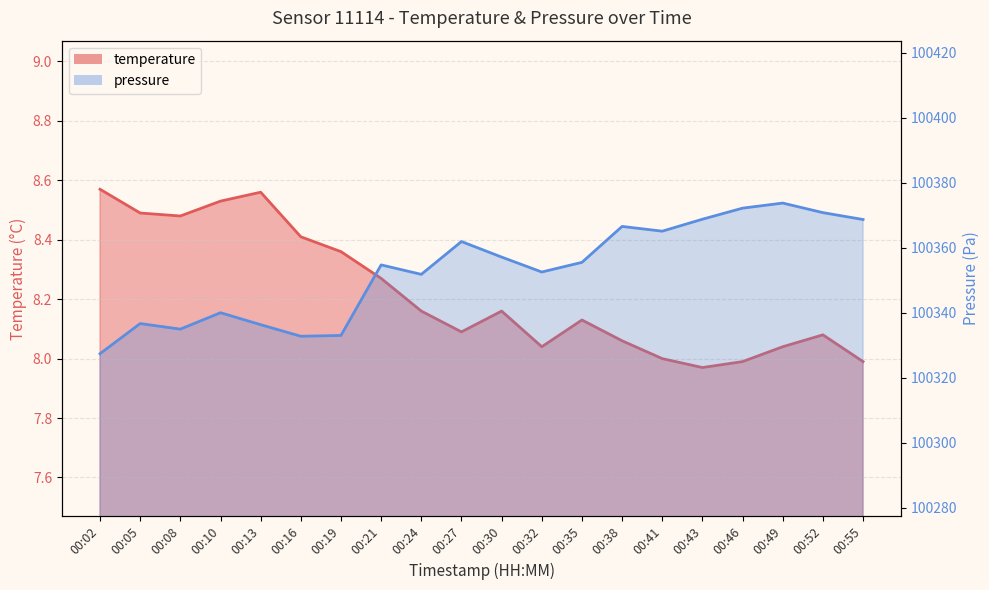

Rank the series by their average value, from highest to lowest.

pressure, temperature